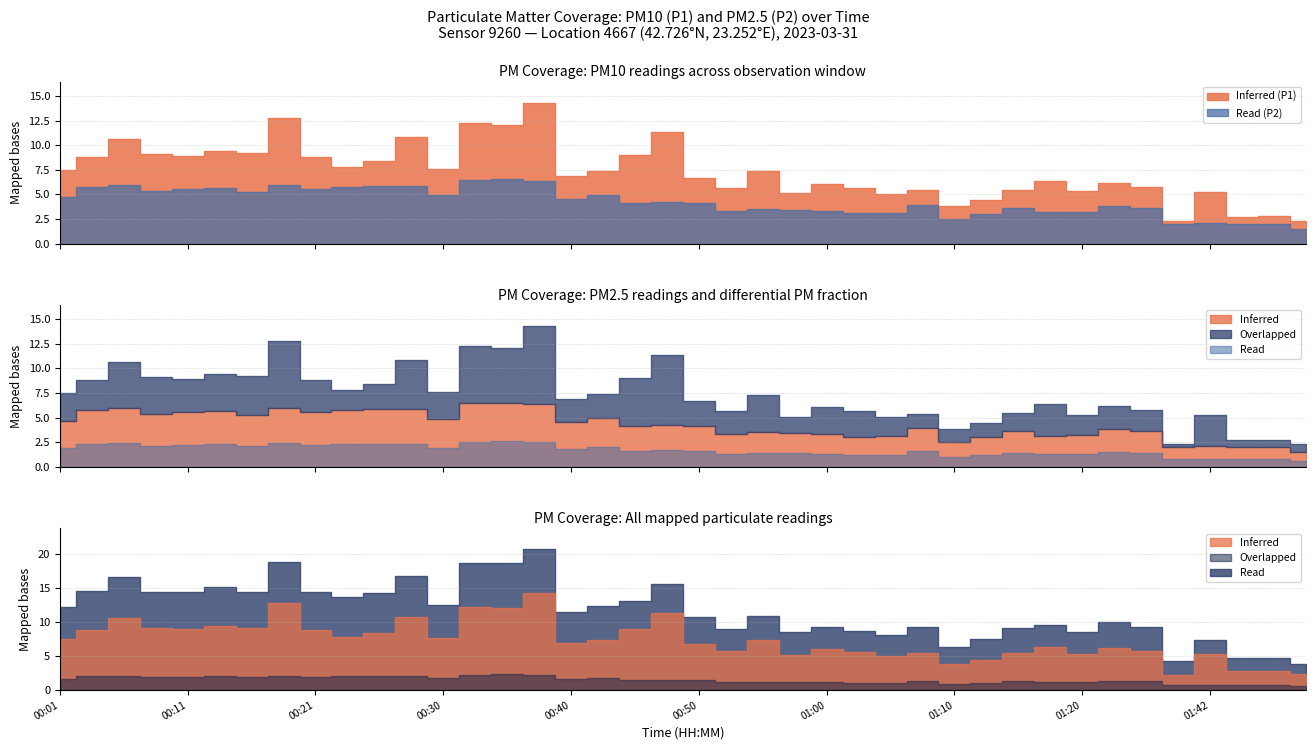

True or false: P1 has more than 1 interior local peaks.

True